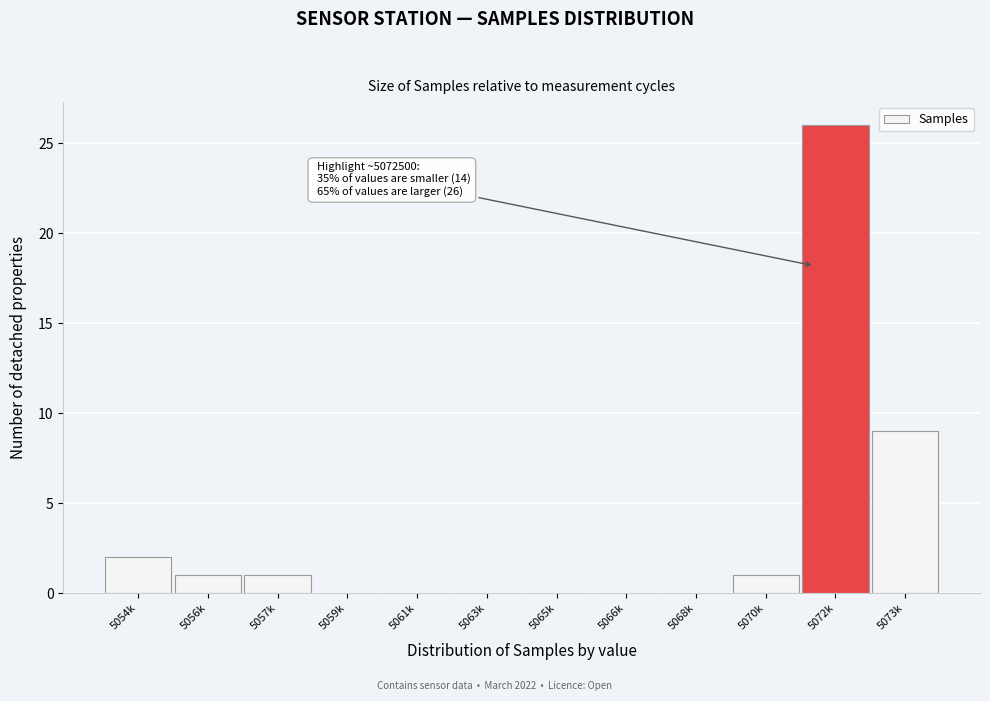

Reading left to right, transcribe all the data shown in this chart.

5054k=2	5056k=1	5057k=1	5059k=0	5061k=0	5063k=0	5065k=0	5066k=0	5068k=0	5070k=1	5072k=26	5073k=9